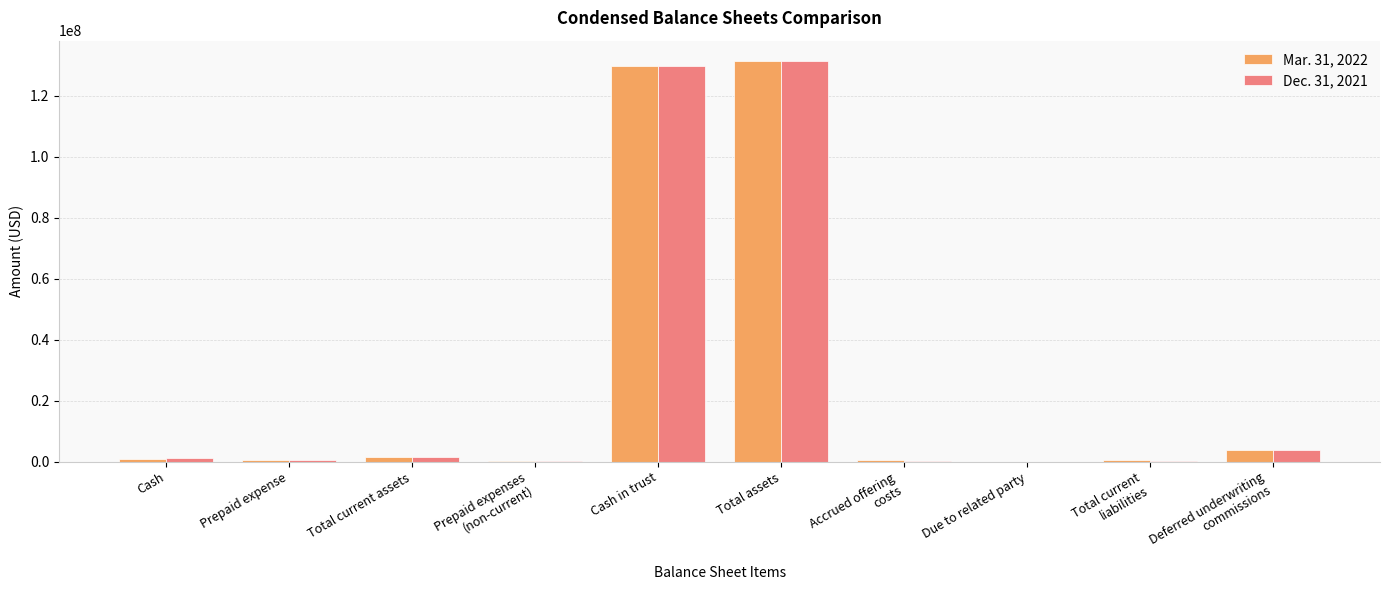

What is the greatest value displayed?

131446350